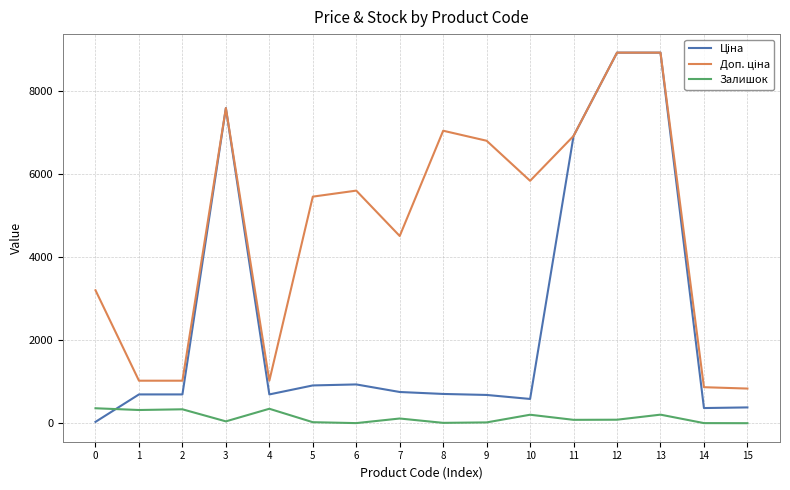

What is the maximum value shown in the chart?

8934.1